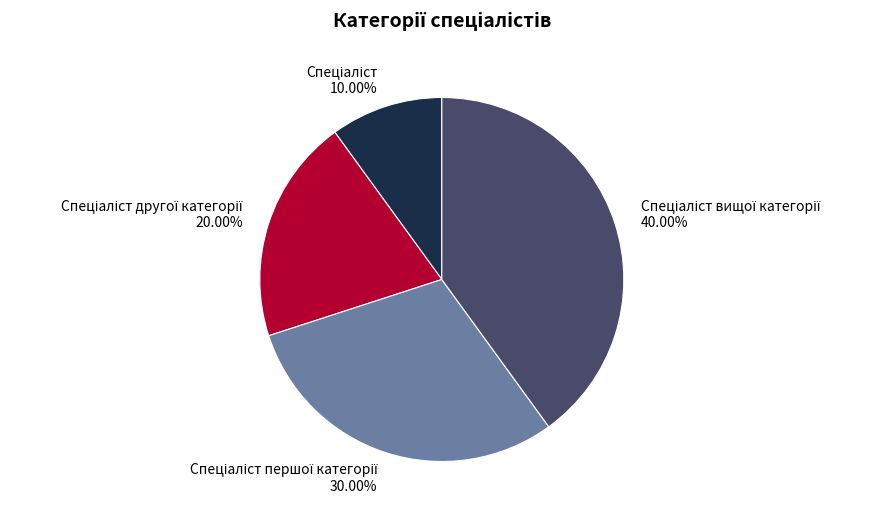

To the nearest percent, what is the average slice percentage?

25%